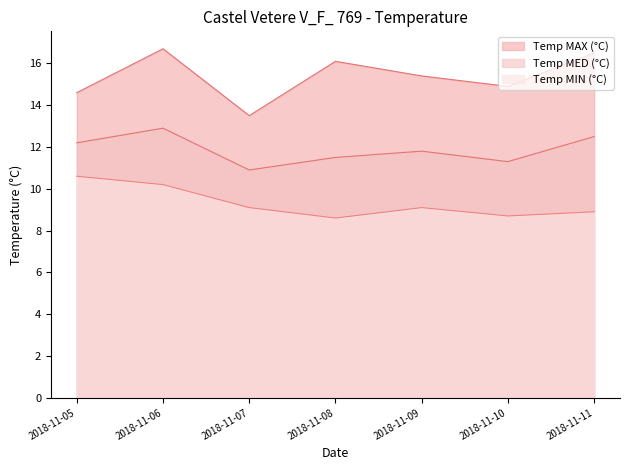

Count the number of categories in the chart.

7